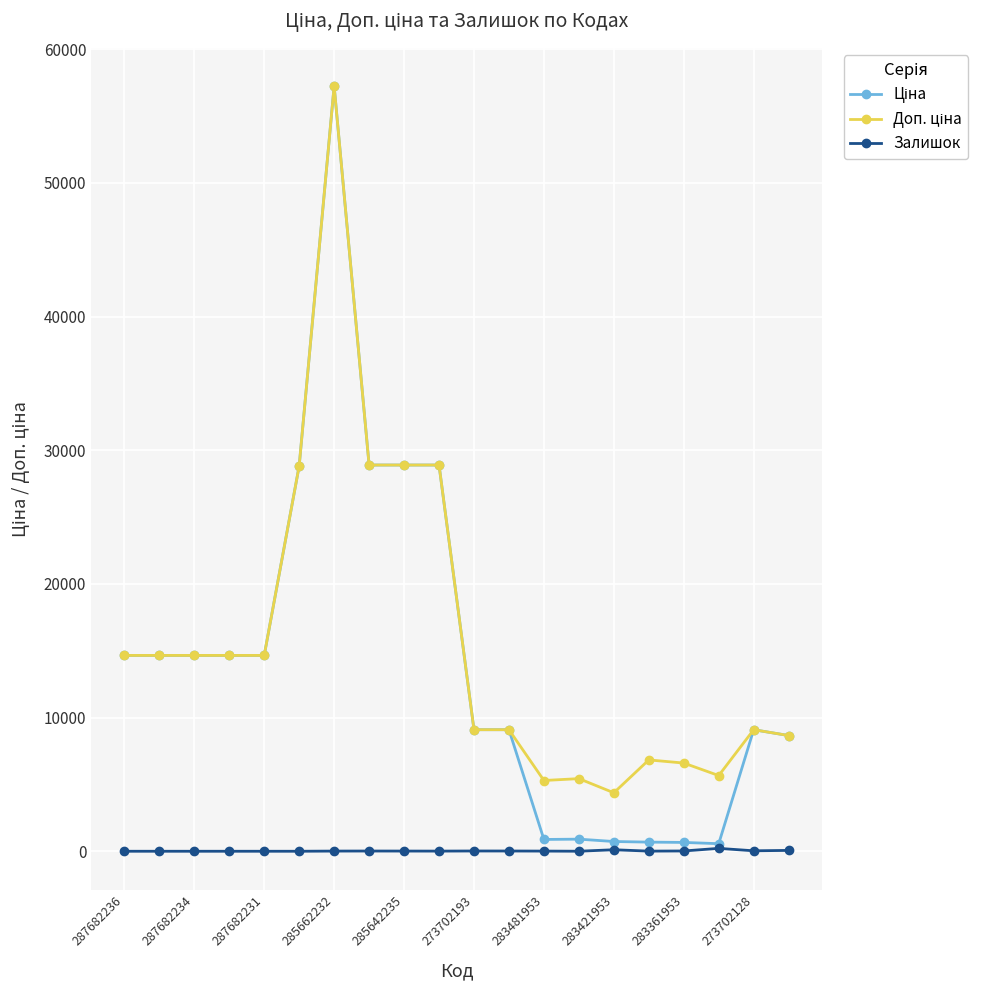

What is the maximum value shown in the chart?

57235.5